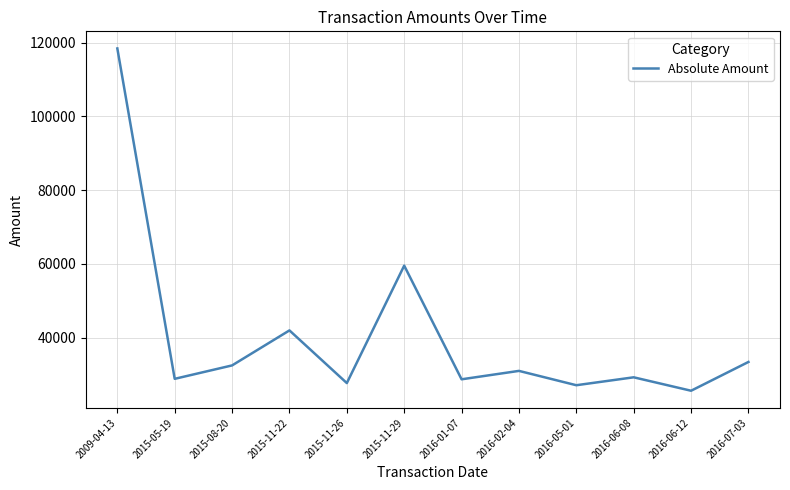

The chart shows a value of 27066.1 at 2016-05-01. True or false?

True